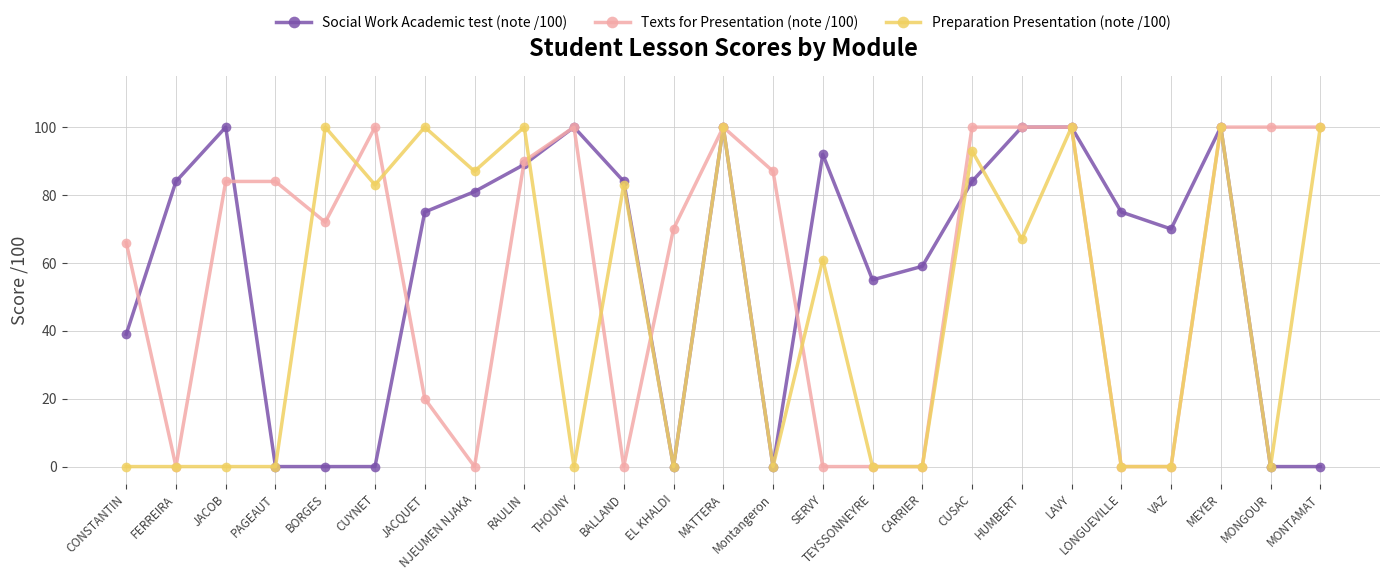

Is the value of Preparation Presentation (note /100) at VAZ greater than the value of Texts for Presentation (note /100) at BORGES?

No